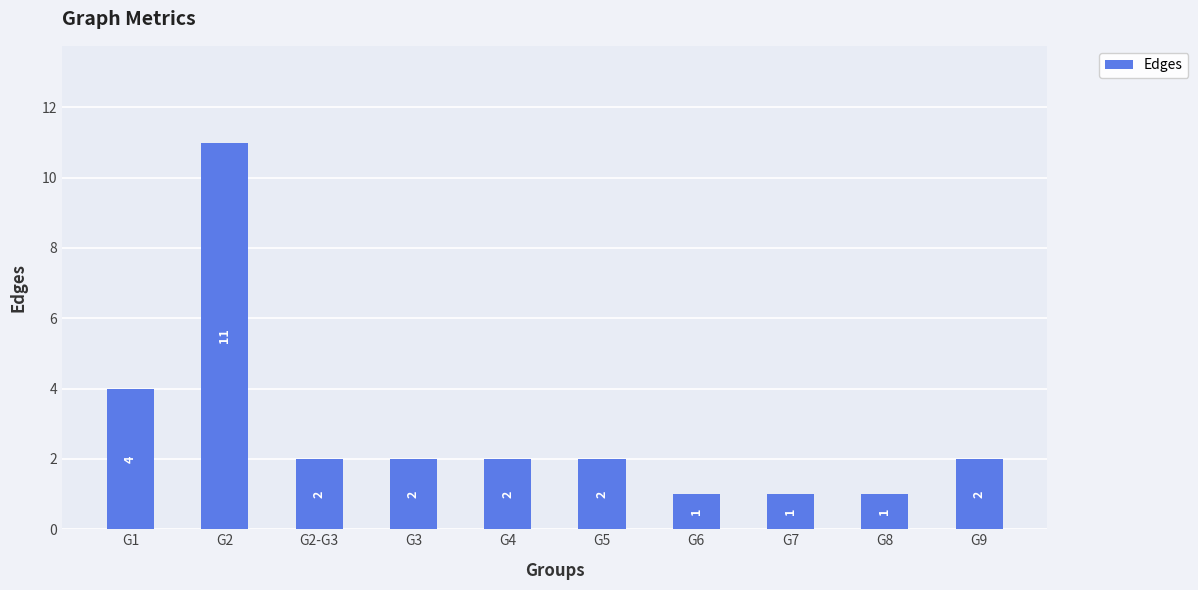

What is the difference between the maximum and minimum values?

10